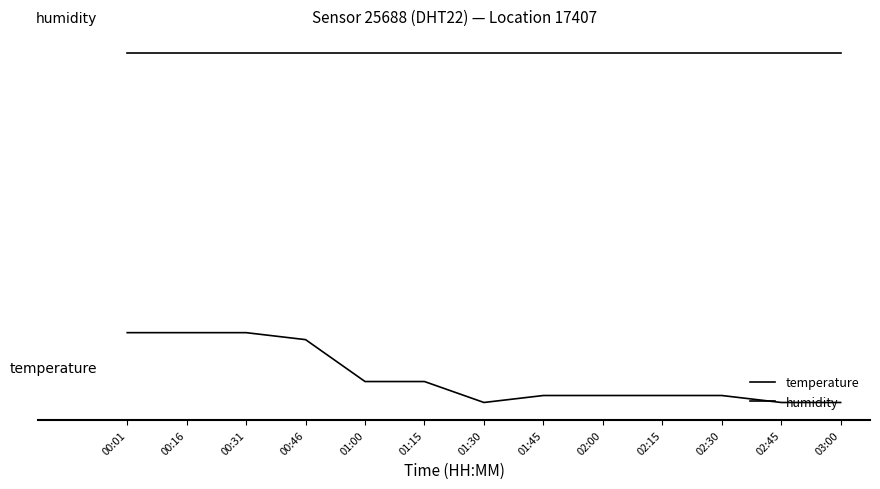

Which series has the largest total across all categories?

humidity